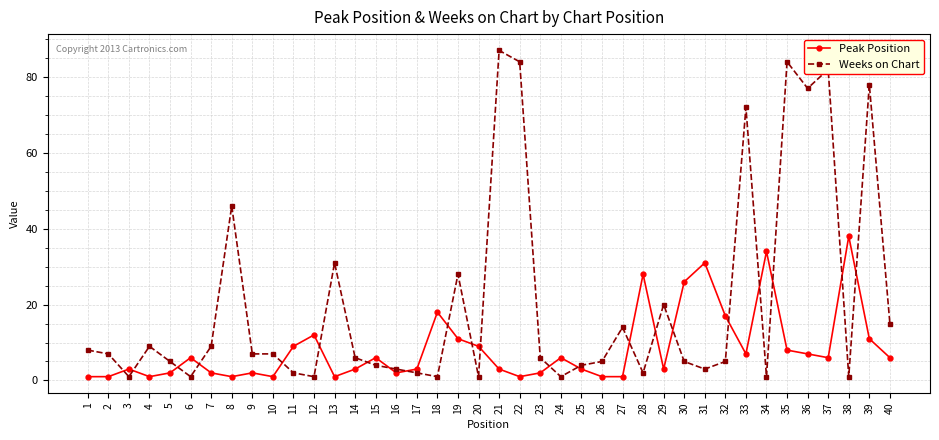

Which series has the largest total across all categories?

Weeks on Chart